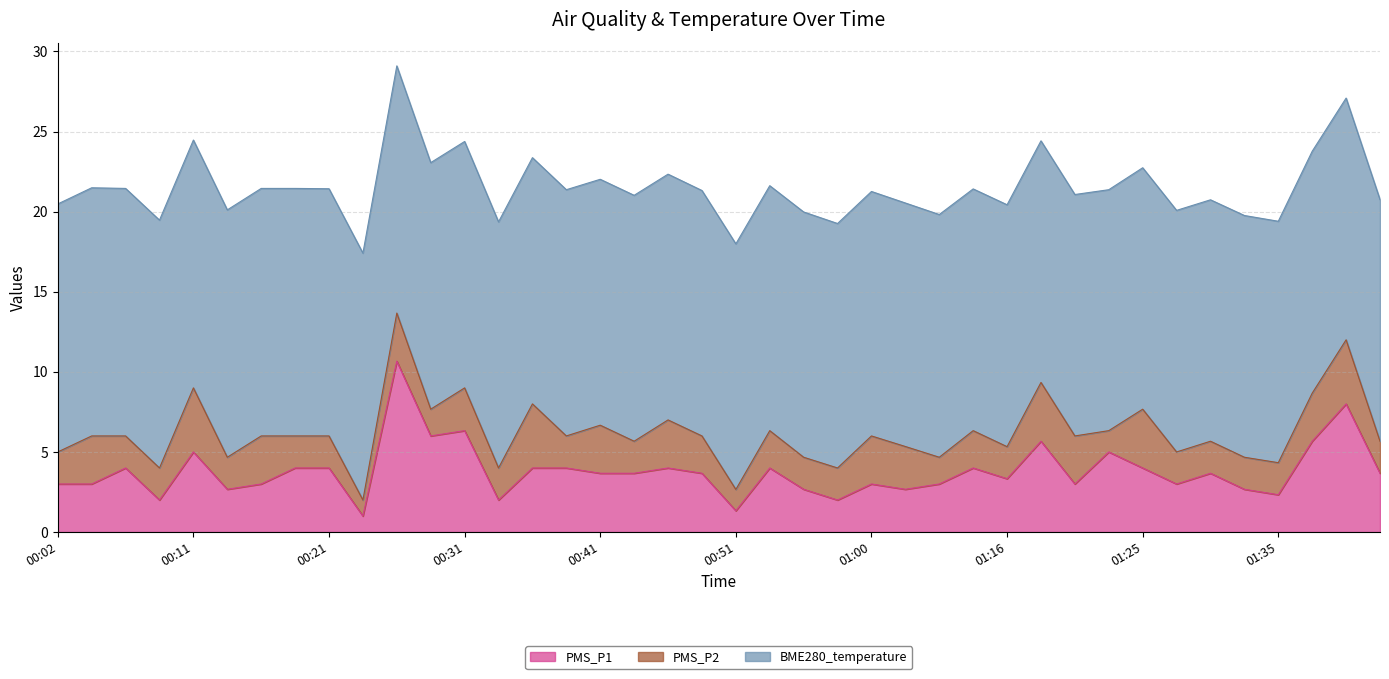

At which label is PMS_P1 closest to 5?

00:11